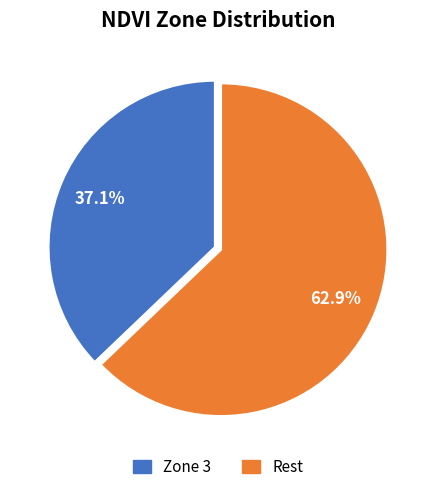

How many slices are in this pie chart?

2